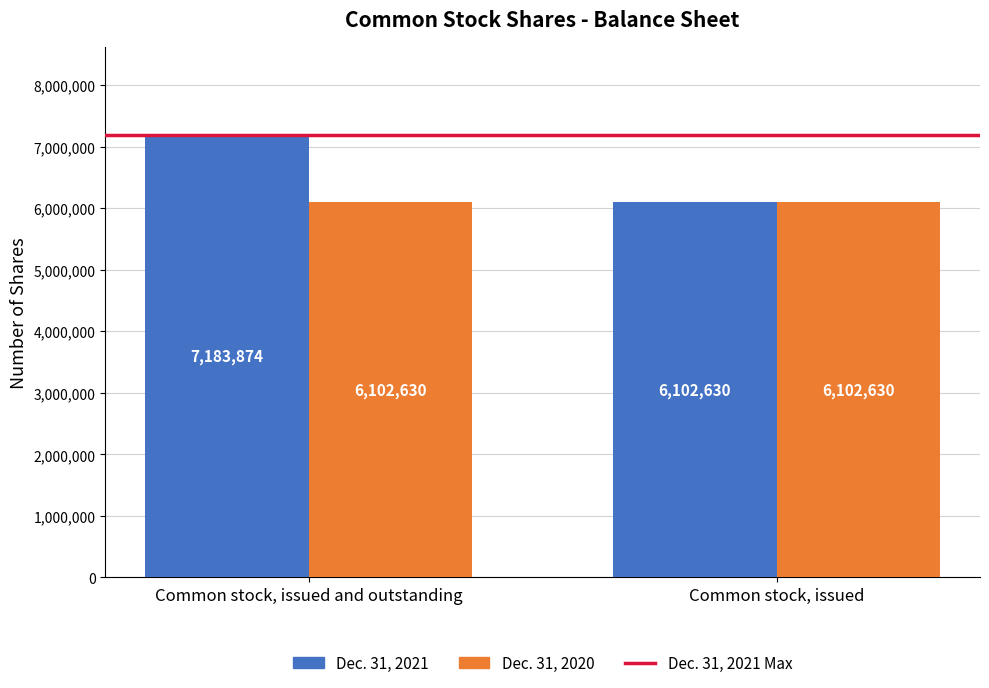

Reading left to right, extract all data points from this chart.

Dec. 31, 2021: 7183874	6102630
Dec. 31, 2020: 6102630	6102630